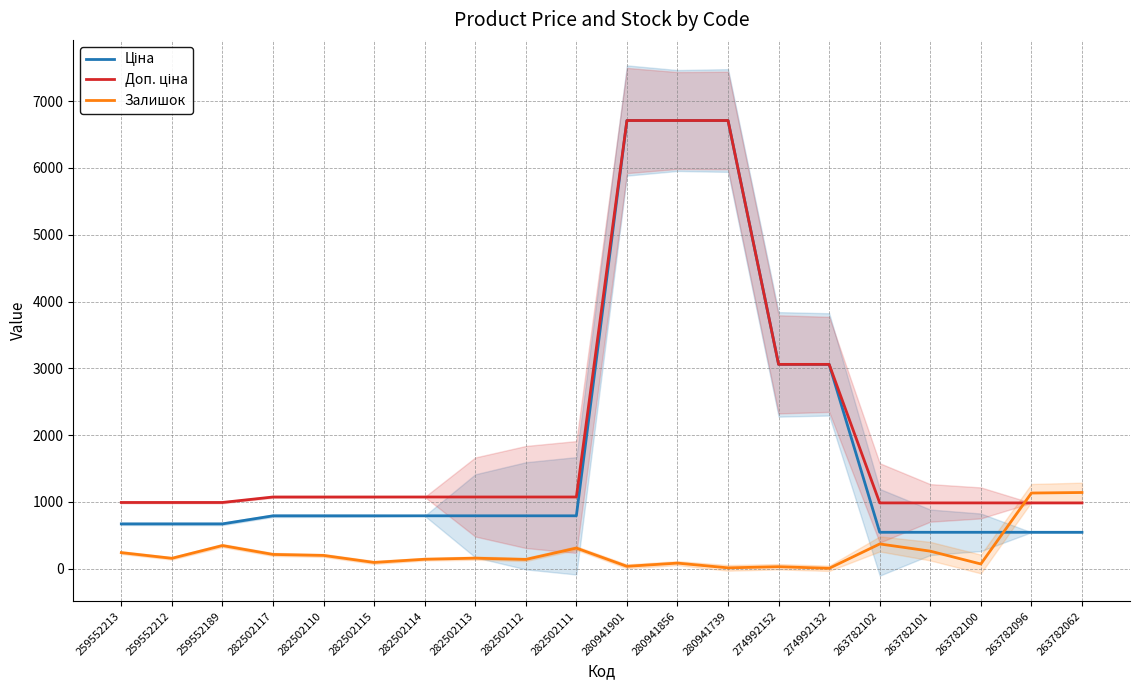

What is the difference between the highest and lowest values at 274992132?

3053.0